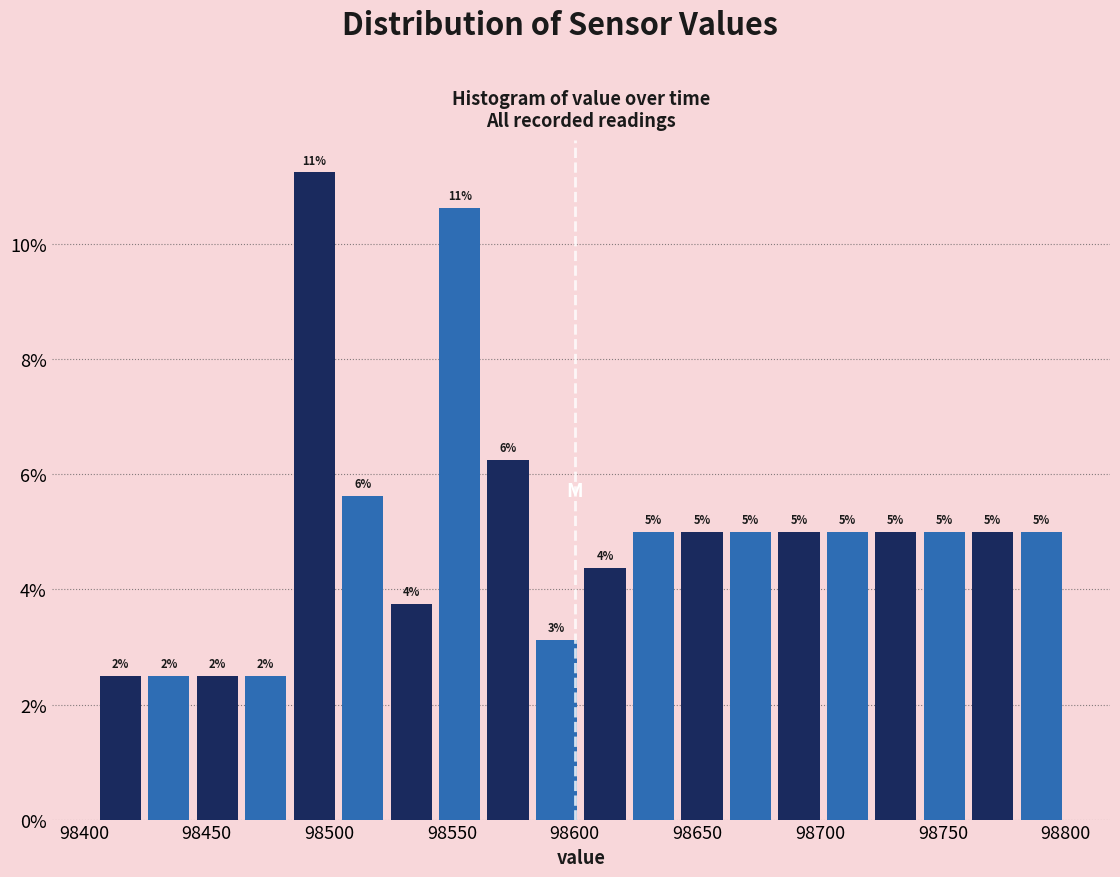

Read against the x-axis, roughly where is the centre of the tallest bar?

98495